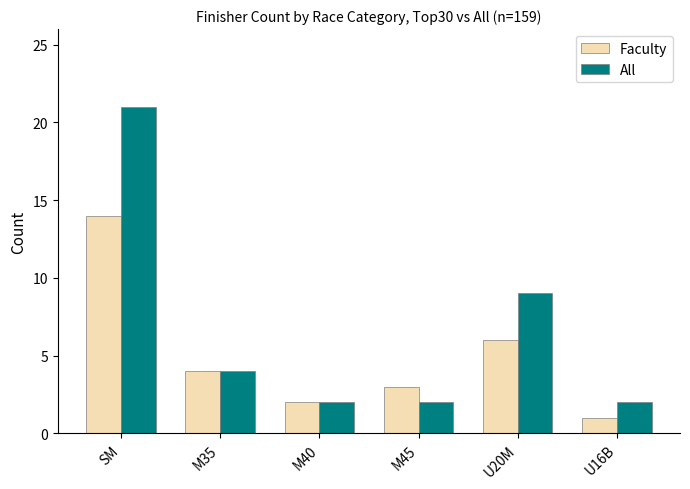

What is the total value across all series at M45?

5